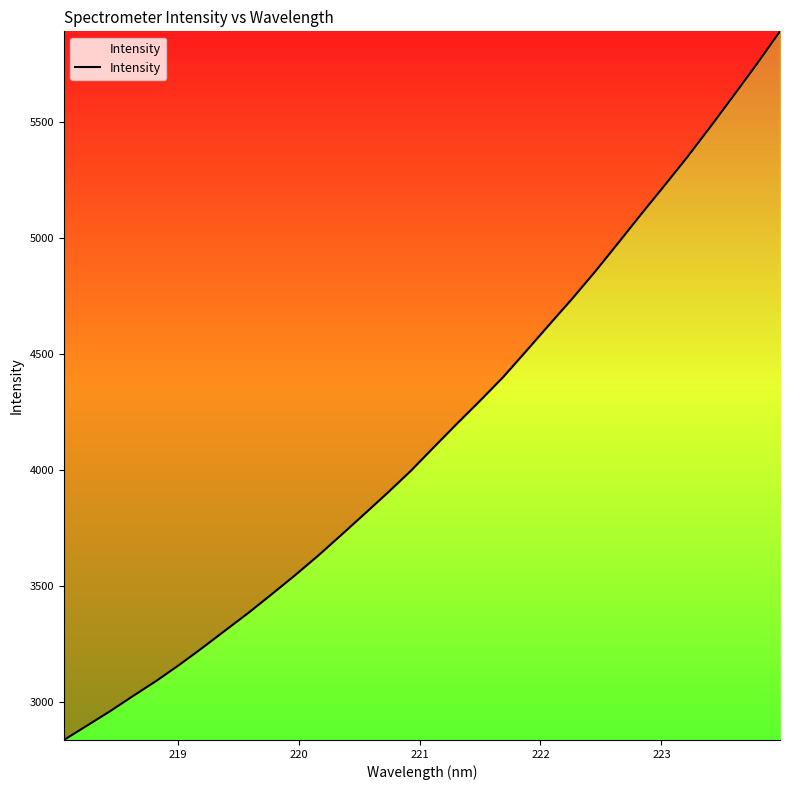

What is the difference between the maximum and minimum values?

3055.4